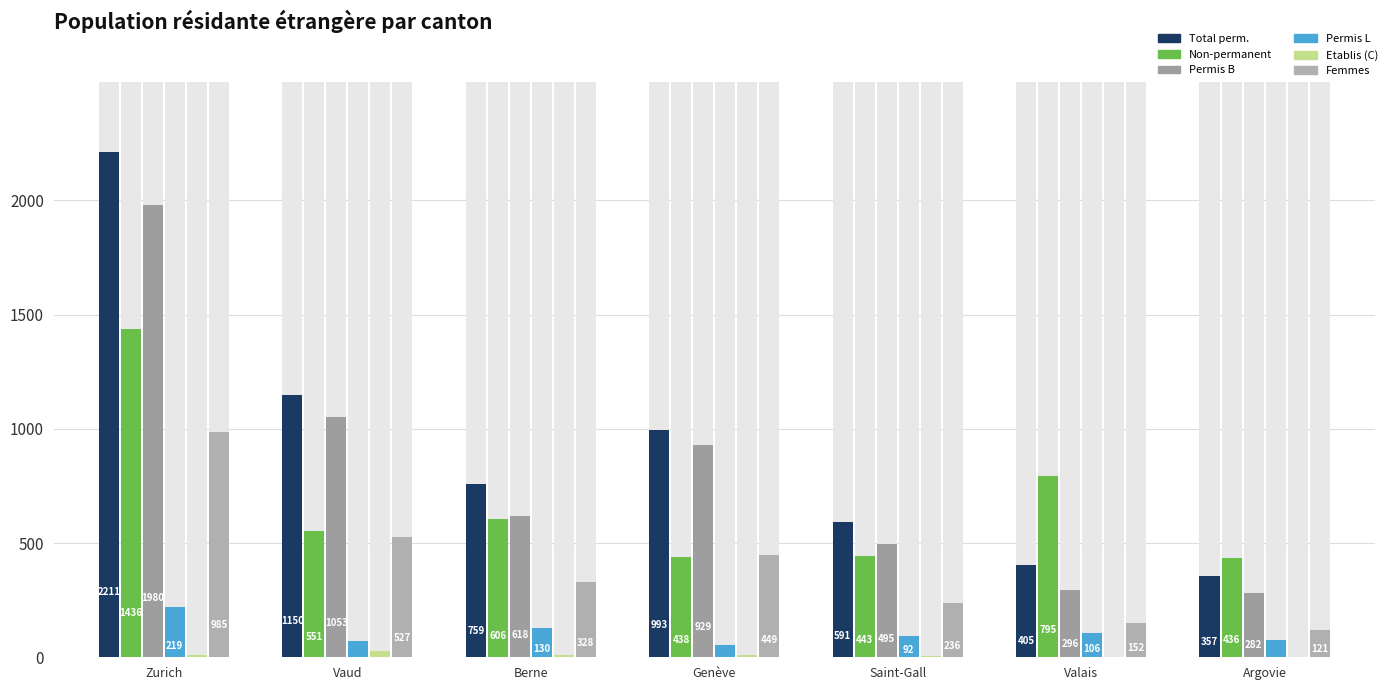

How many positive values does the Etablis (C) series have?

6